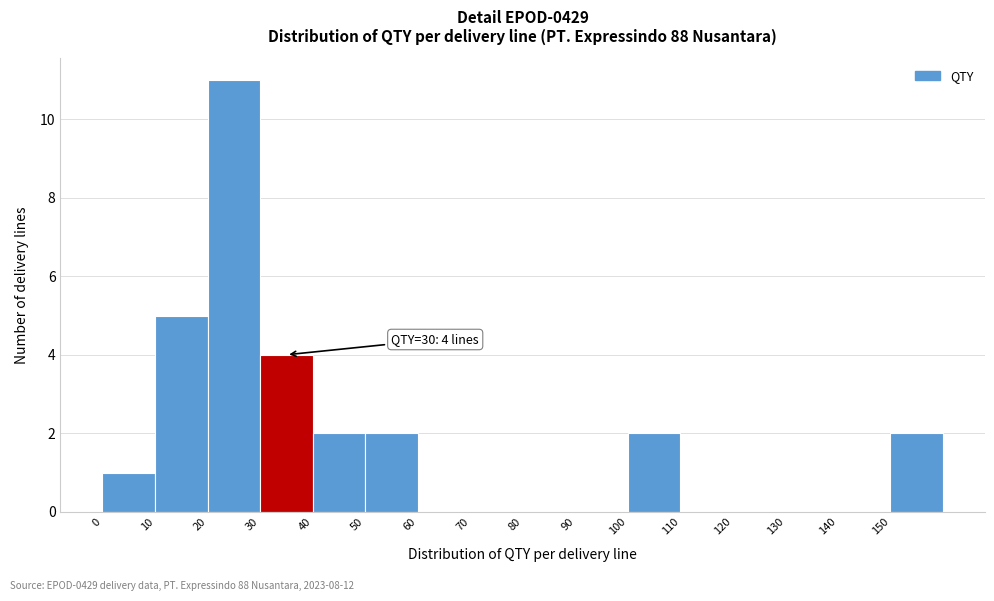

Over which range of the x-axis is the bar tallest?

20 to 30